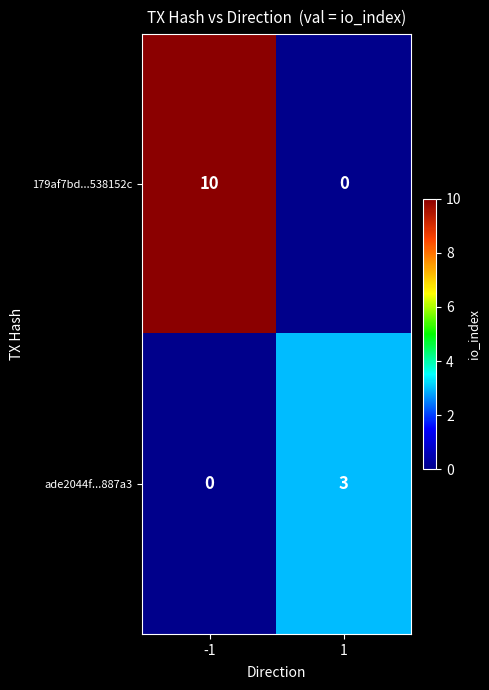

What is the difference between the maximum and minimum values in the ade2044f...887a3 series?

3